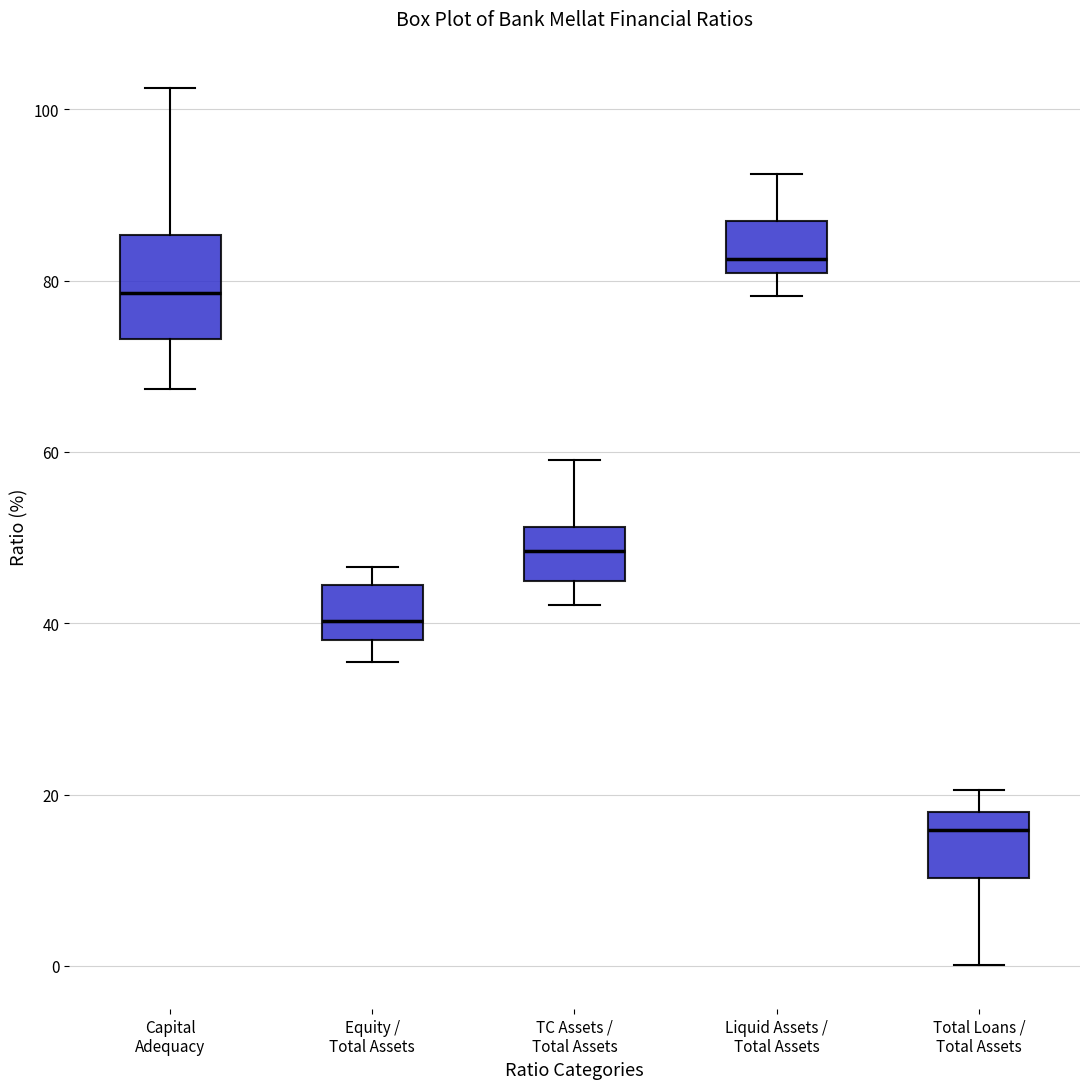

Reading left to right, transcribe this box plot: for each box, give where its median line is, the range the box spans, and where its two whiskers end, as read against the y-axis. The values are not printed on the chart, so give them approximately, as read against the axis.

Capital Adequacy: median 78, box 74 to 86, whiskers 68 to 102
Equity / Total Assets: median 40, box 38 to 44, whiskers 36 to 46
TC Assets / Total Assets: median 48, box 44 to 52, whiskers 42 to 60
Liquid Assets / Total Assets: median 82, box 80 to 86, whiskers 78 to 92
Total Loans / Total Assets: median 16, box 10 to 18, whiskers 0 to 20